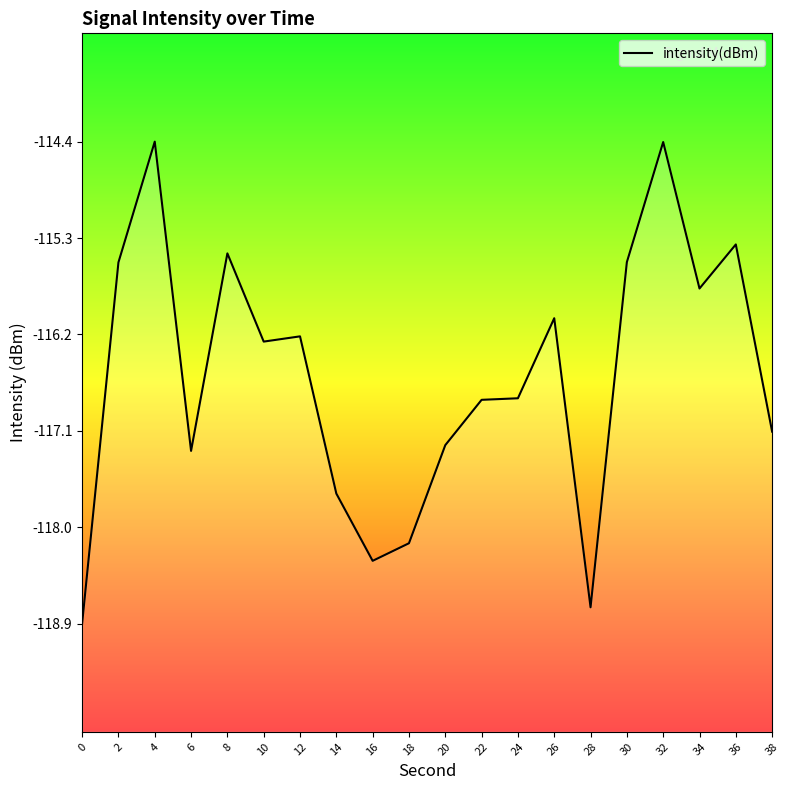

The chart shows a value of -178.5 at 18. True or false?

False